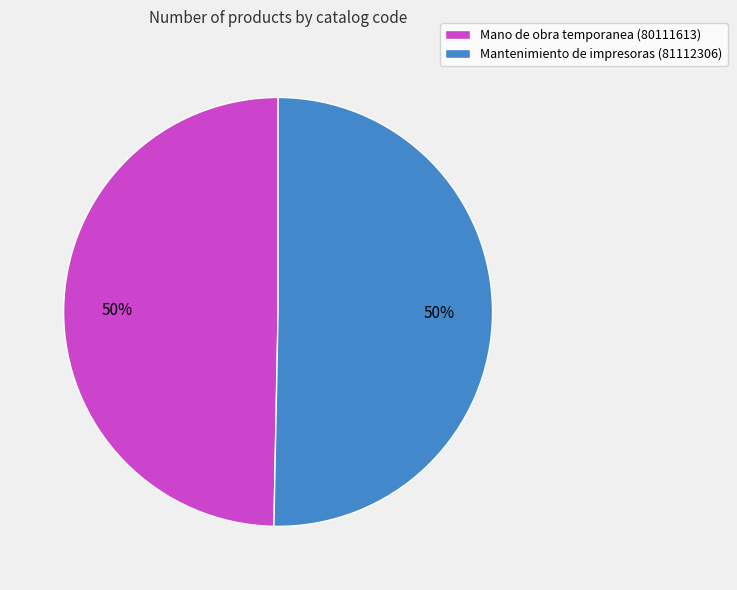

To the nearest percent, what is the combined percentage of Mantenimiento de impresoras (81112306) and Mano de obra temporanea (80111613)?

100%